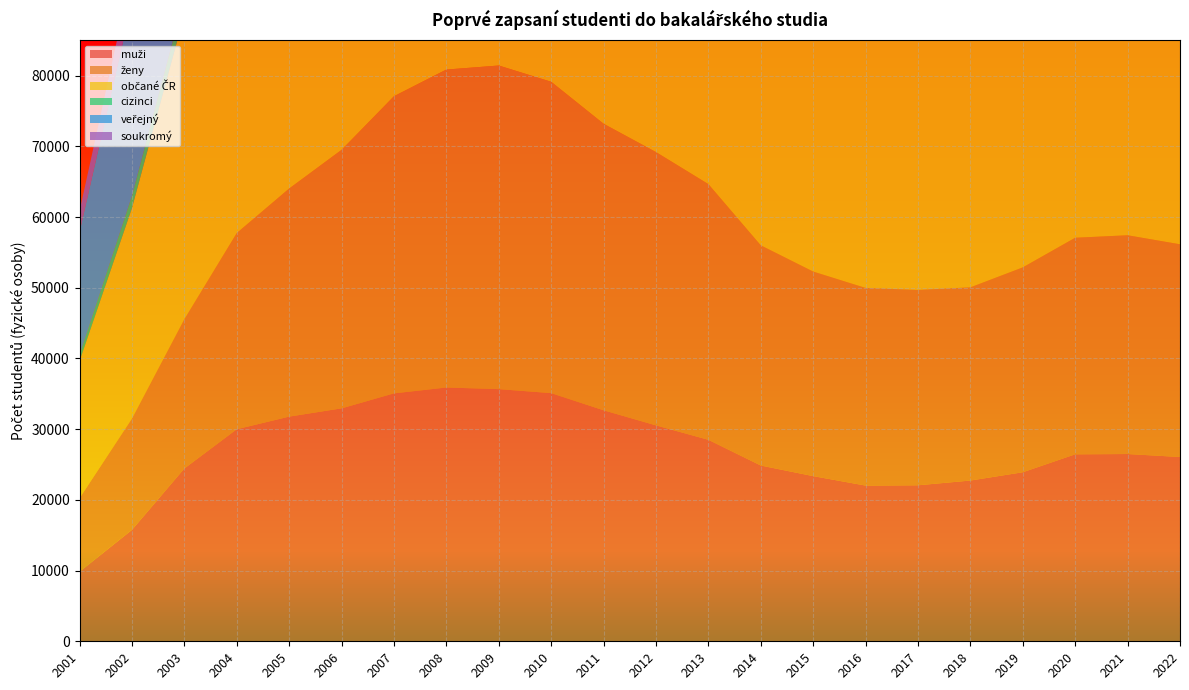

Reading left to right, what are all the values shown in this chart?

muži: 2001=9838	2002=15755	2003=24437	2004=29989	2005=31773	2006=32940	2007=35061	2008=35888	2009=35660	2010=35095	2011=32668	2012=30534	2013=28493	2014=24854	2015=23356	2016=22020	2017=22062	2018=22732	2019=23905	2020=26441	2021=26482	2022=26060
ženy: 2001=10400	2002=15735	2003=21108	2004=27742	2005=32254	2006=36557	2007=42022	2008=44966	2009=45765	2010=44031	2011=40524	2012=38650	2013=36157	2014=31139	2015=28929	2016=27951	2017=27619	2018=27324	2019=28971	2020=30625	2021=30935	2022=30083
občané ČR: 2001=19391	2002=29780	2003=43108	2004=53555	2005=59211	2006=64382	2007=71246	2008=74544	2009=73893	2010=71357	2011=66092	2012=62069	2013=57345	2014=48605	2015=45111	2016=43027	2017=43497	2018=43028	2019=45122	2020=48150	2021=48235	2022=45359
cizinci: 2001=847	2002=1710	2003=2437	2004=4176	2005=4817	2006=5115	2007=5837	2008=6310	2009=7532	2010=7769	2011=7101	2012=7115	2013=7305	2014=7388	2015=7174	2016=6944	2017=6184	2018=7028	2019=7754	2020=8917	2021=9182	2022=10784
veřejný: 2001=17413	2002=27353	2003=40066	2004=50938	2005=55533	2006=59413	2007=63762	2008=66674	2009=67303	2010=67035	2011=63560	2012=61088	2013=57549	2014=50160	2015=47054	2016=45227	2017=45048	2018=45382	2019=48076	2020=52818	2021=52275	2022=51062
soukromý: 2001=2941	2002=4349	2003=5840	2004=7335	2005=9354	2006=11559	2007=15353	2008=17328	2009=17453	2010=15506	2011=13030	2012=11411	2013=10305	2014=9031	2015=8138	2016=7441	2017=7569	2018=7560	2019=7720	2020=7260	2021=8229	2022=8273